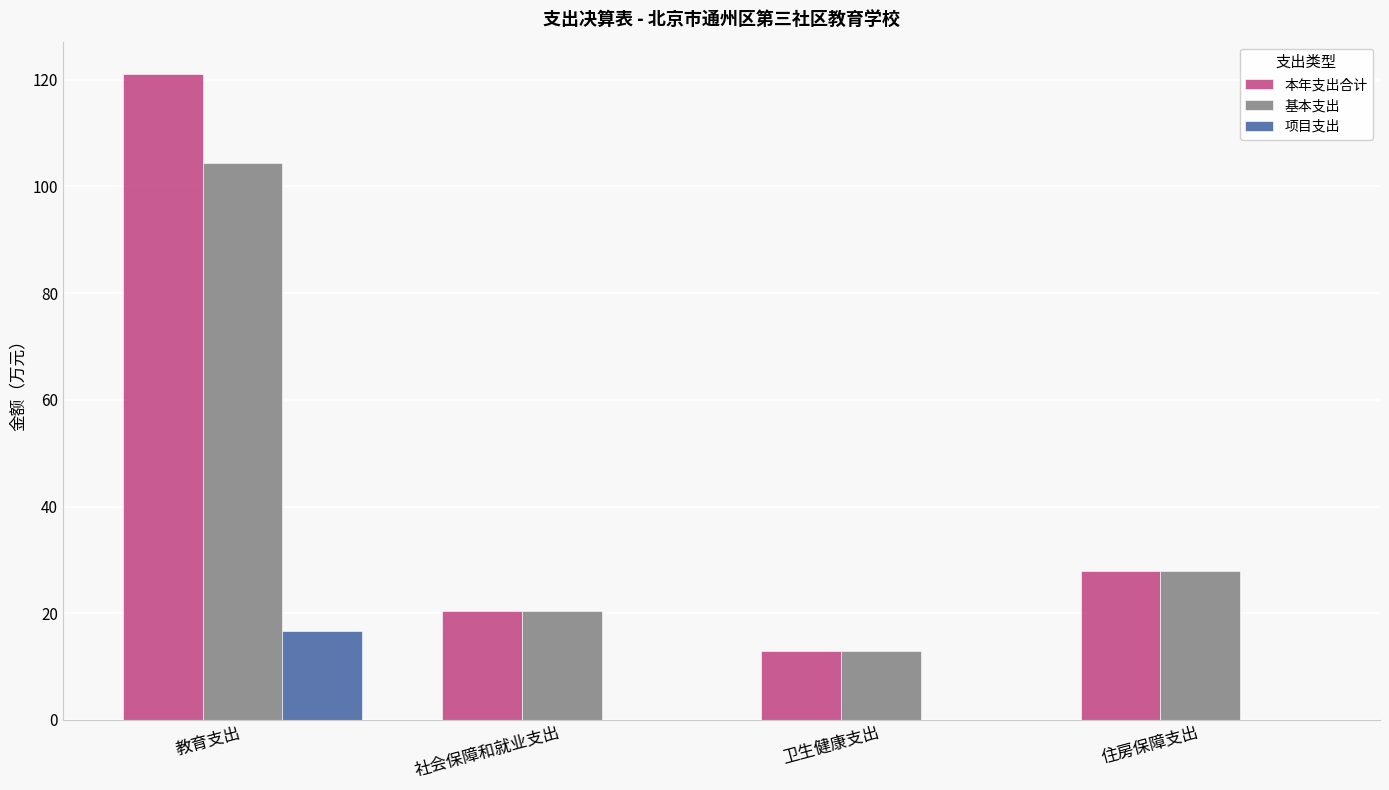

How many distinct data groups are displayed?

3